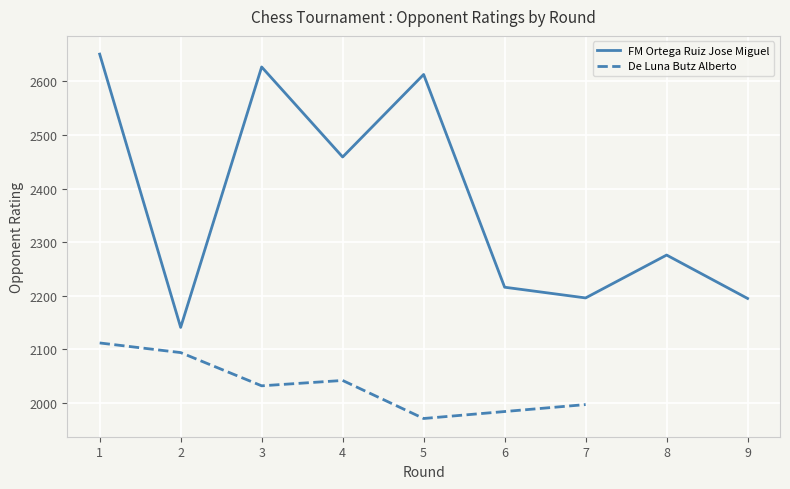

The value at 7 is 2196. True or false?

True